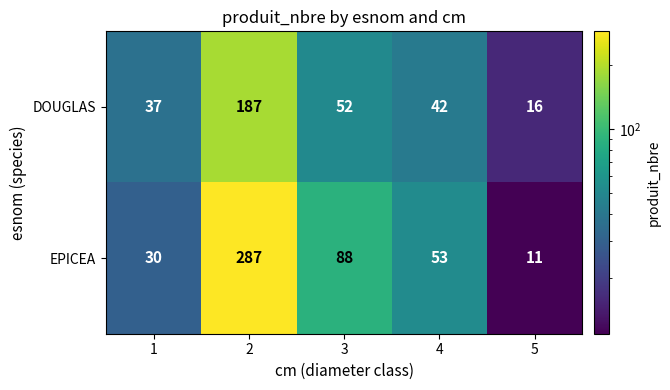

Reading left to right, list all the values displayed in this chart.

DOUGLAS: 1=37	2=187	3=52	4=42	5=16
EPICEA: 1=30	2=287	3=88	4=53	5=11